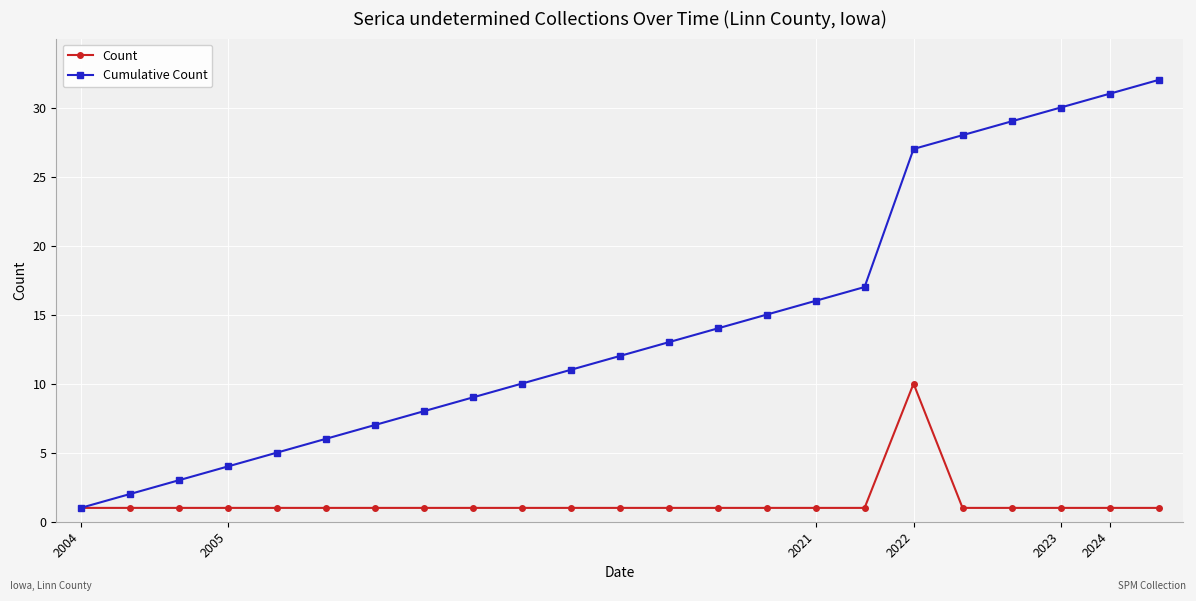

Which series has the largest total across all categories?

Cumulative Count